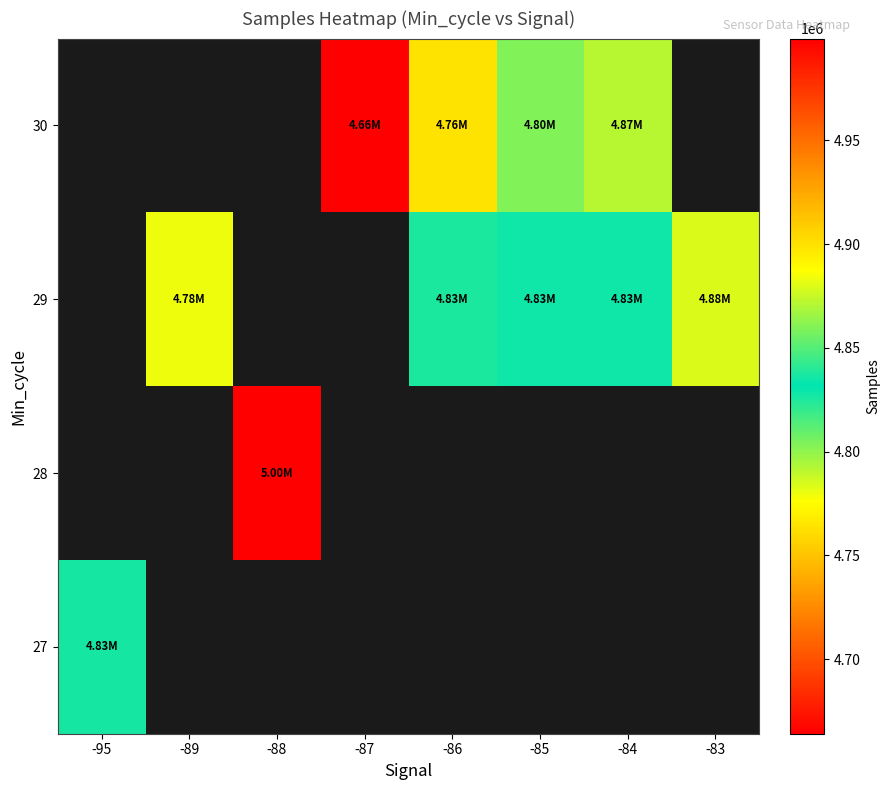

At how many categories does at least one series exceed 4915202?

1